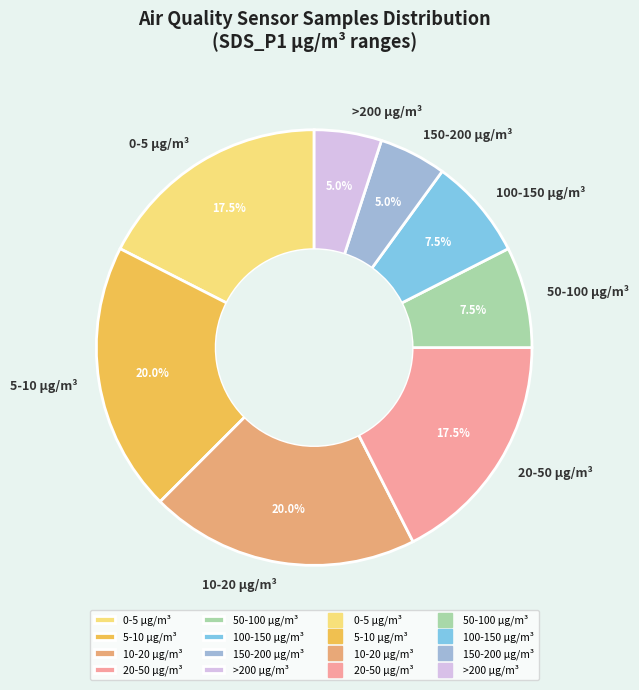

What percentage is NOT represented by >200 µg/m³?

95.0%